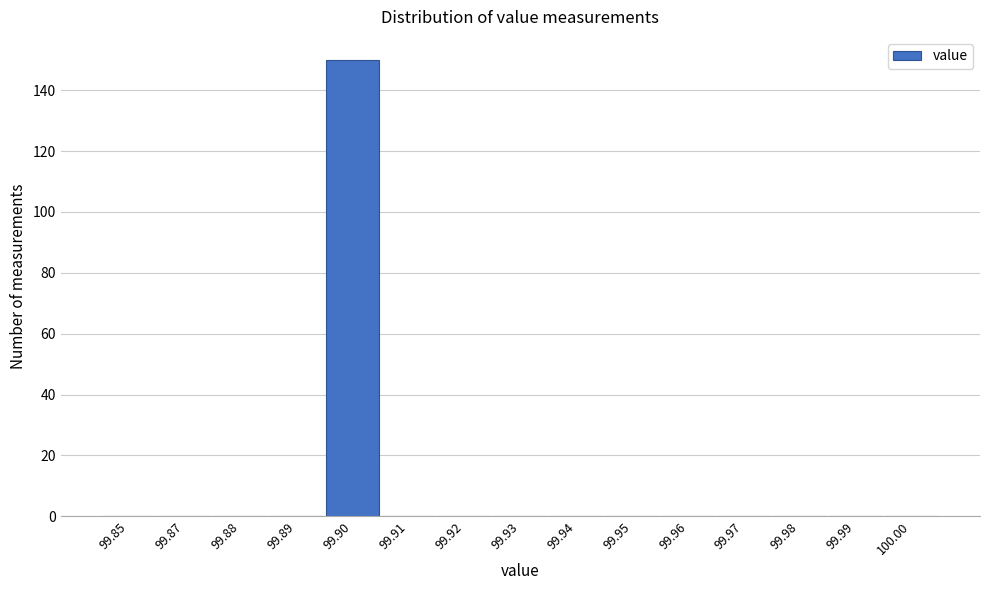

Which category has the highest value across all series?

99.90